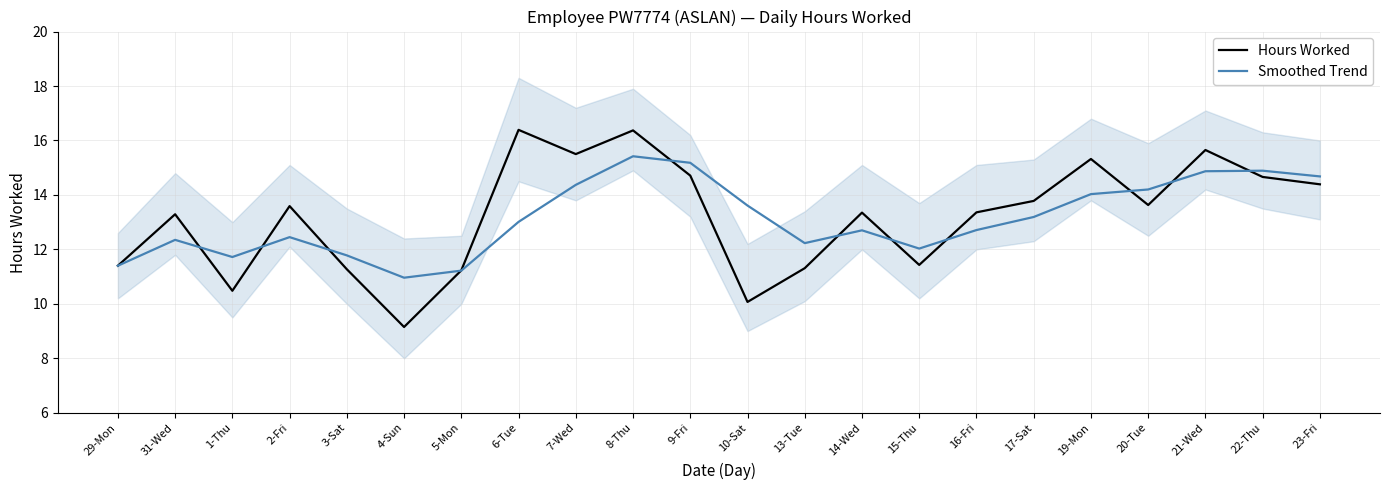

True or false: Hours Worked and Smoothed Trend cross at least once.

True